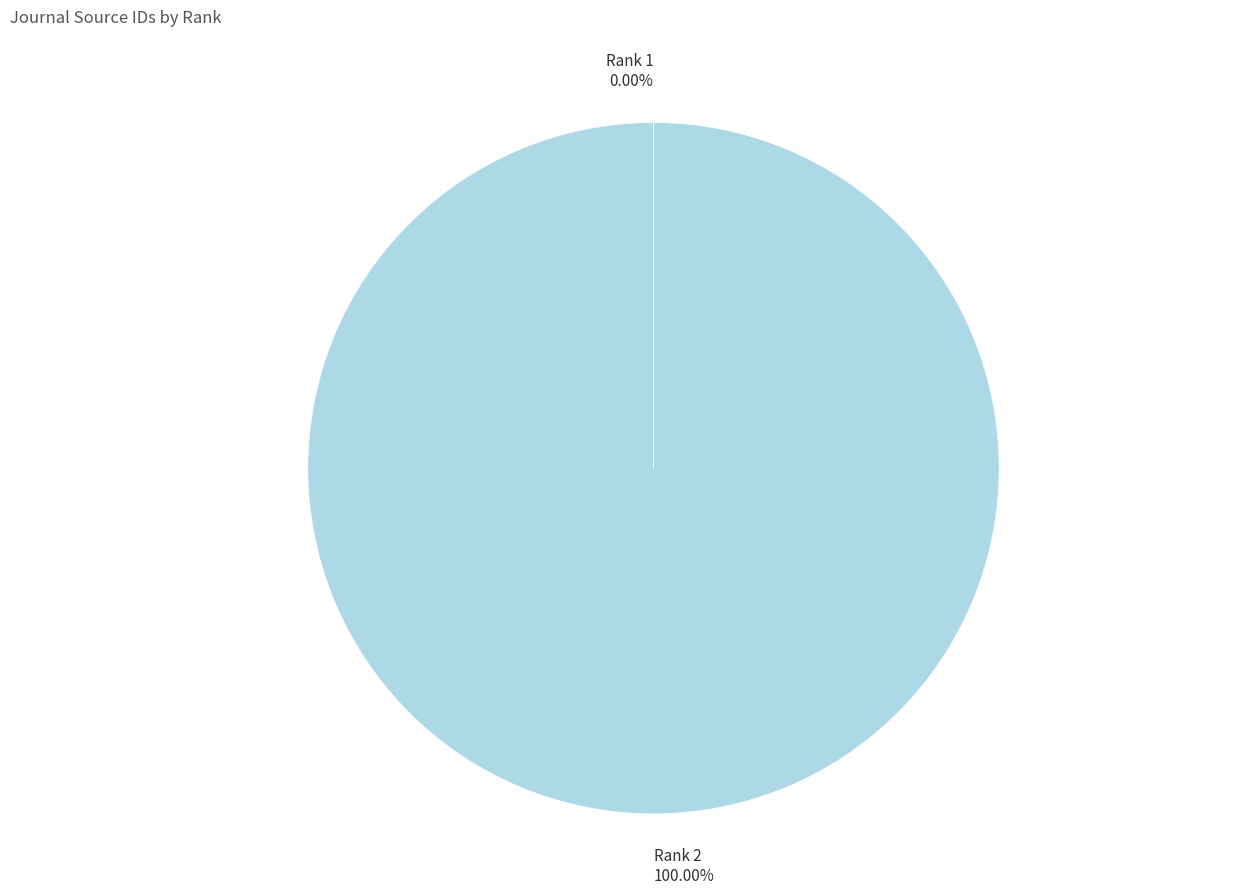

Which slice is the largest?

Rank 2 100.00%